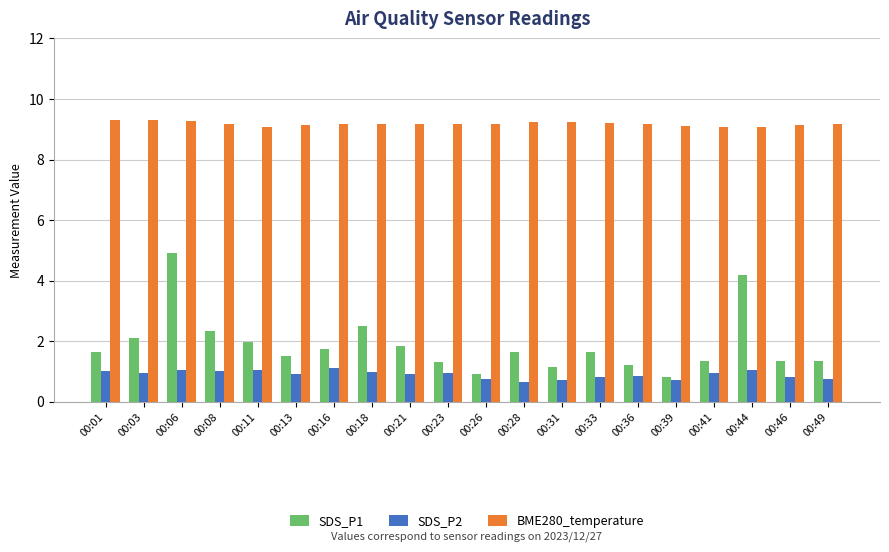

Is it true that SDS_P2 equals 1.0 at 00:08?

True